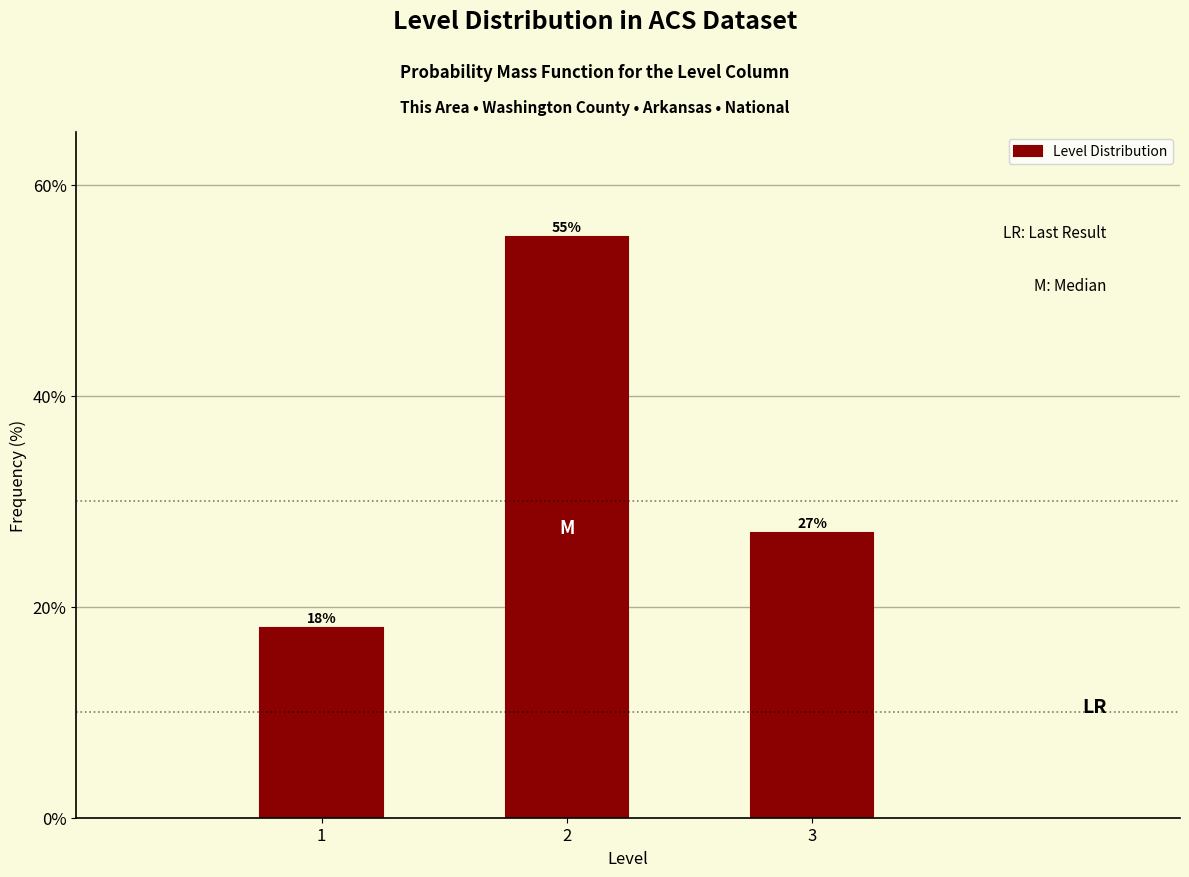

Reading left to right, list all the values displayed in this chart.

18.0	55.0	27.0